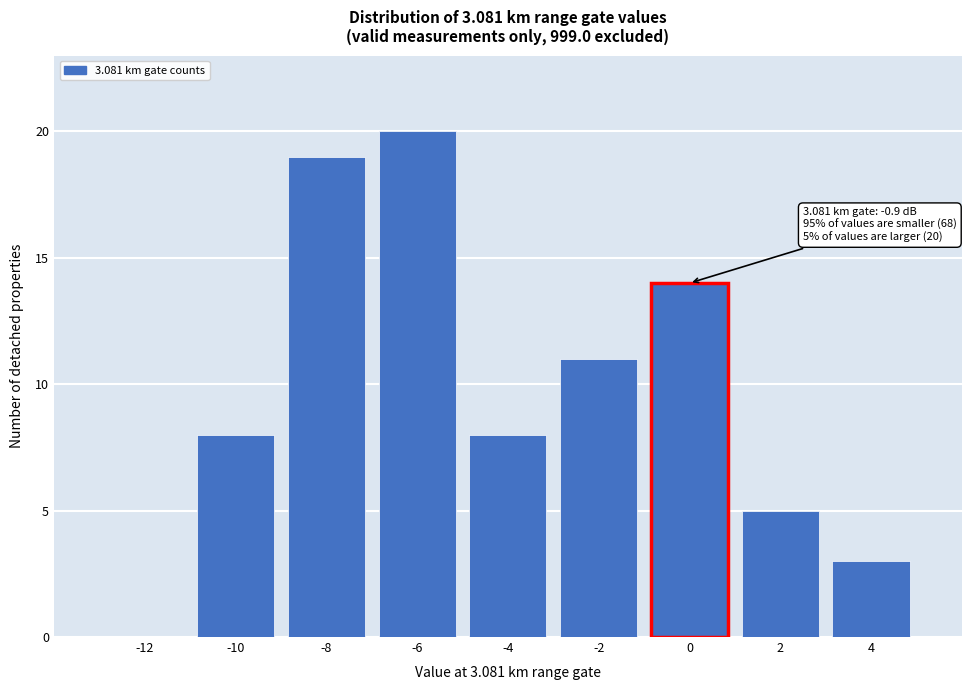

Over which range of the x-axis is the bar tallest?

-7 to -5